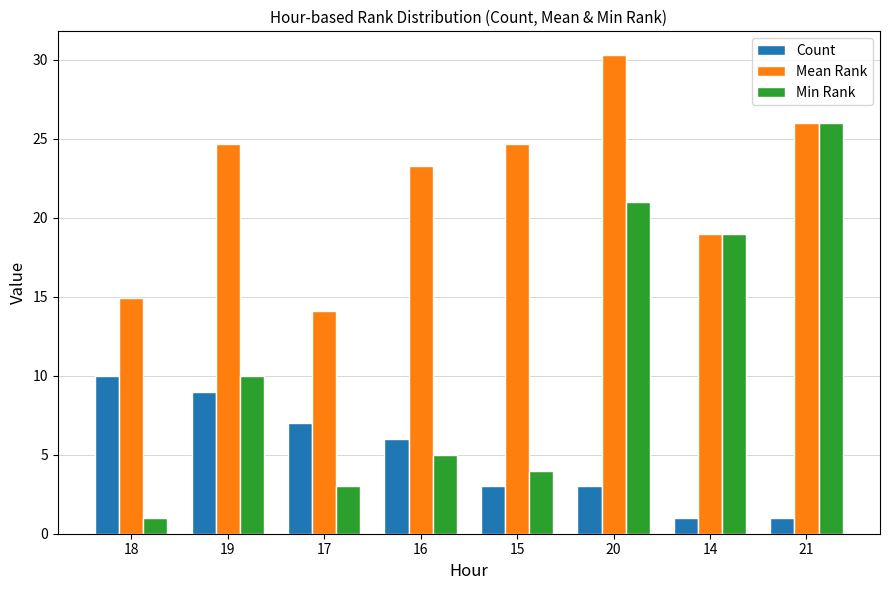

What is the minimum value for Min Rank?

1.0